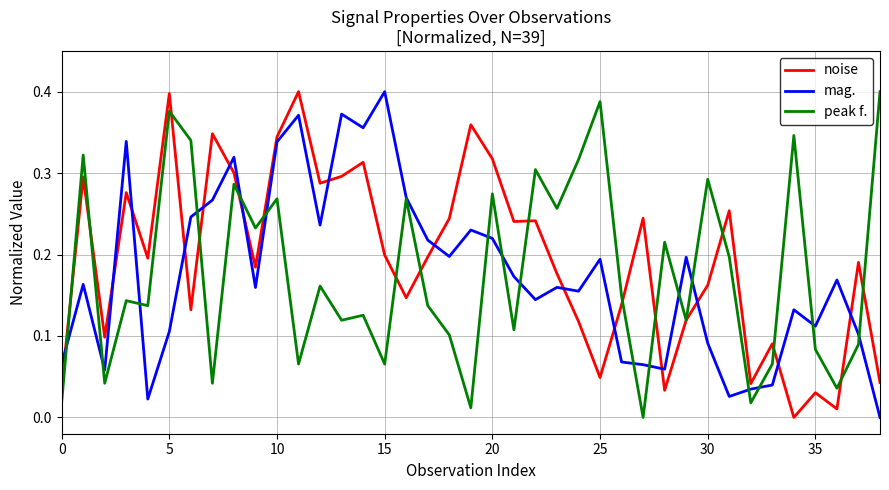

After their last crossing, which series has the higher values: mag. or noise?

noise